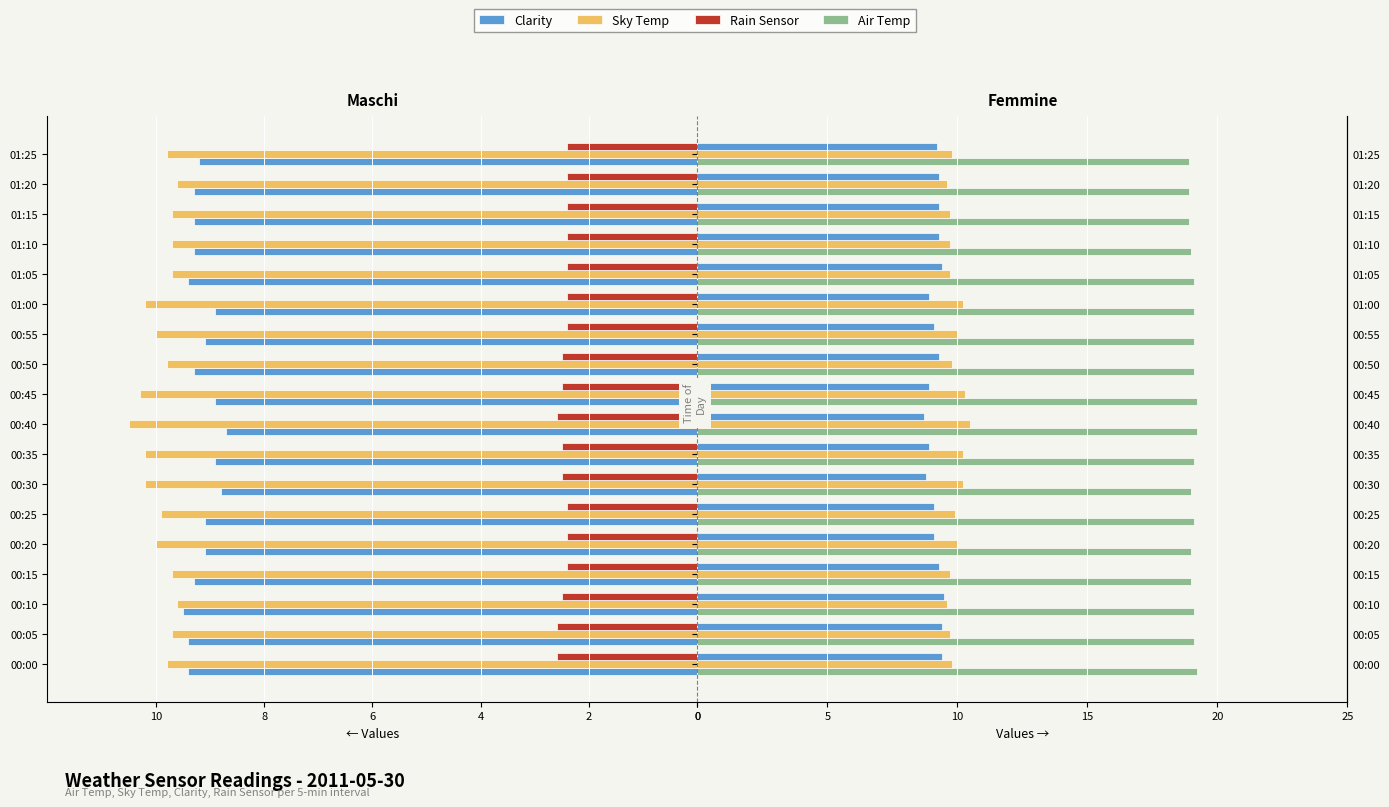

What is the sum of all Rain Sensor values?

-44.3